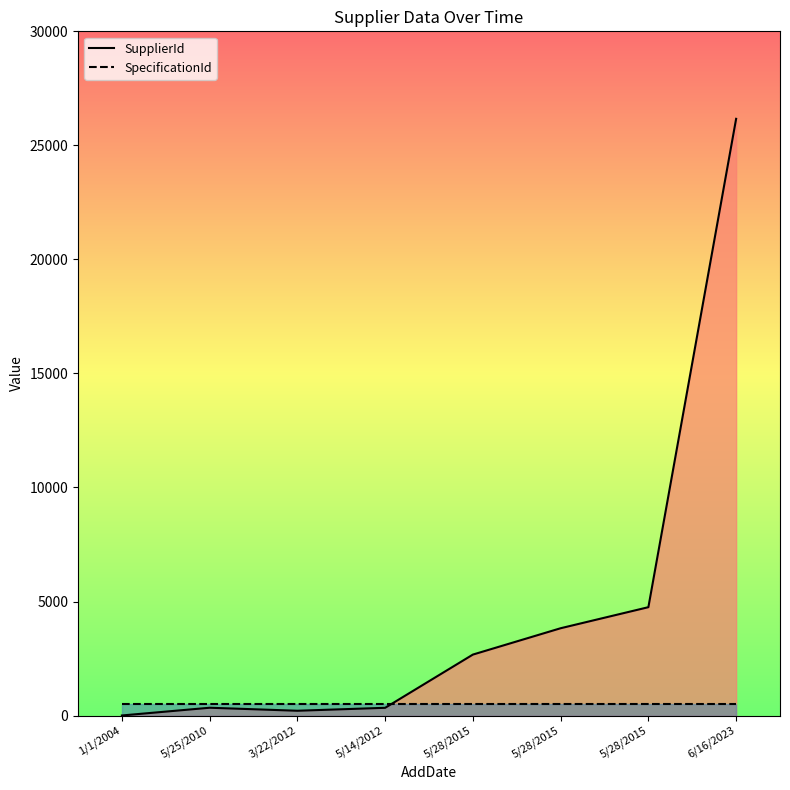

Reading left to right, what are all the values shown in this chart?

SupplierId: 4	343	211	340	2674	3829	4752	26164
SpecificationId: 487	487	487	487	487	487	487	487